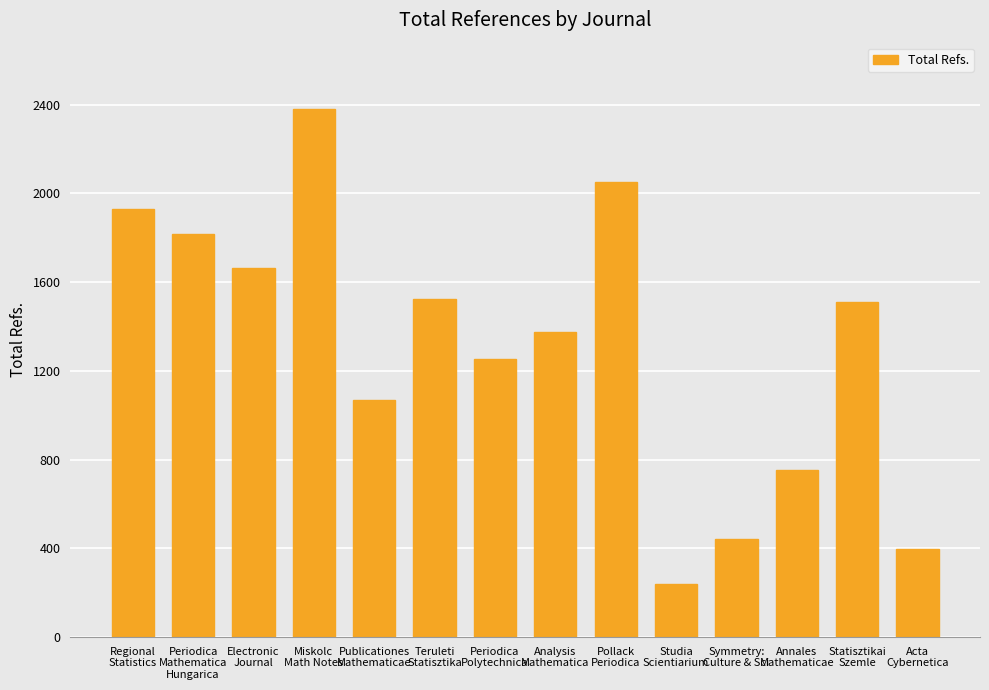

Which has a higher value, Miskolc
Math Notes or Regional
Statistics?

Miskolc
Math Notes